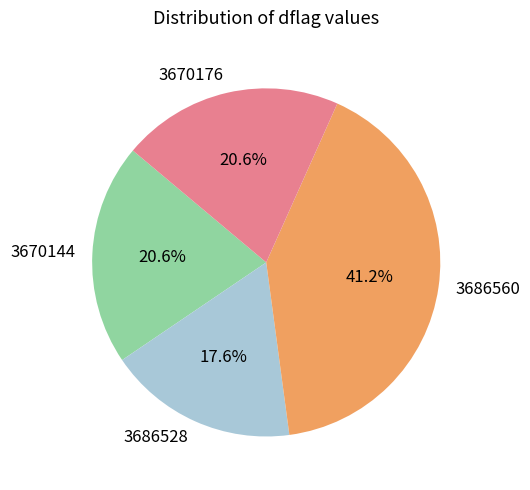

To the nearest percent, what is the difference between the largest and smallest slice percentages?

24%